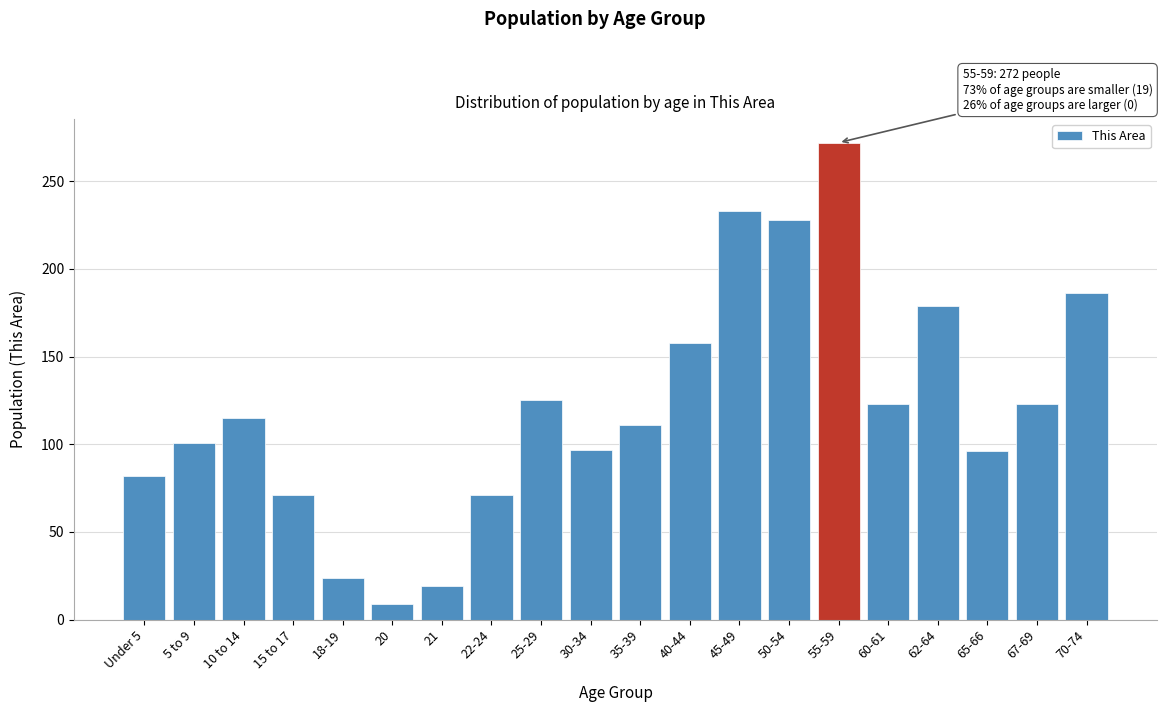

What is the label of the 5th bar from the left?

18-19